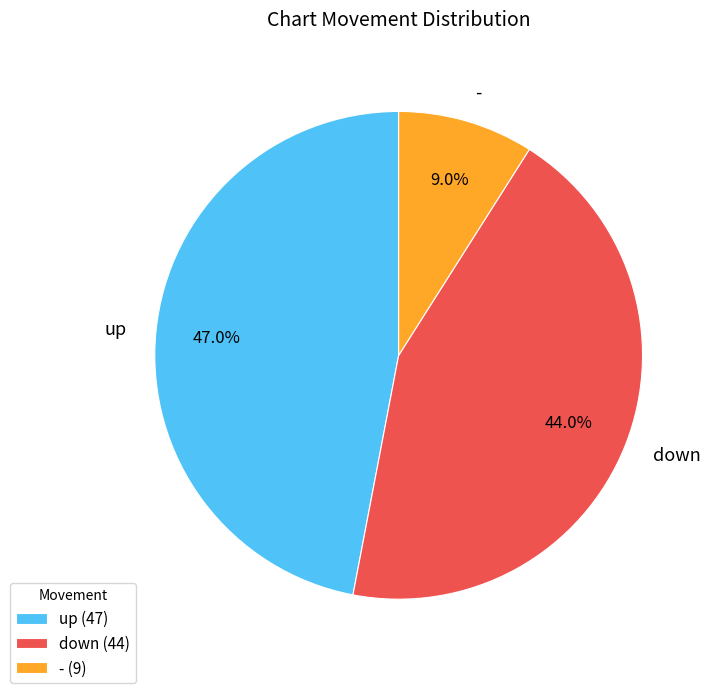

Combined, do - and up account for over 50%?

Yes